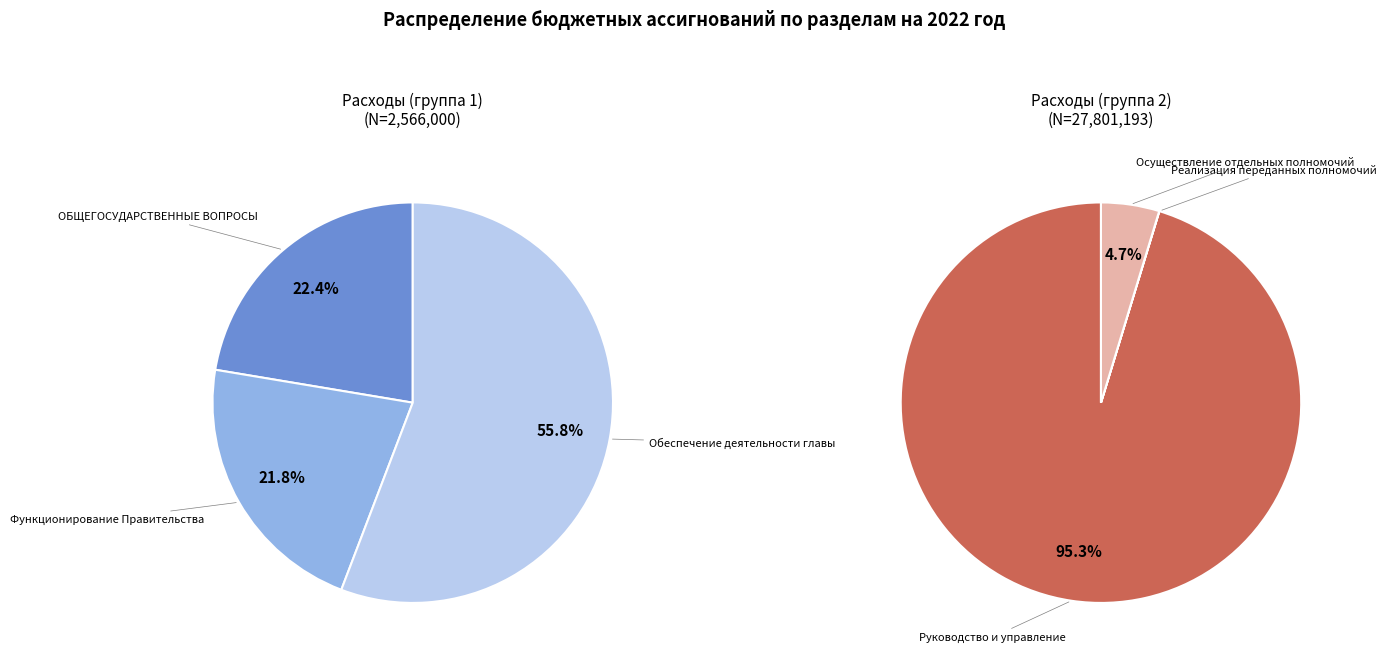

Which category has the smallest portion of the pie?

Реализация переданных полномочий